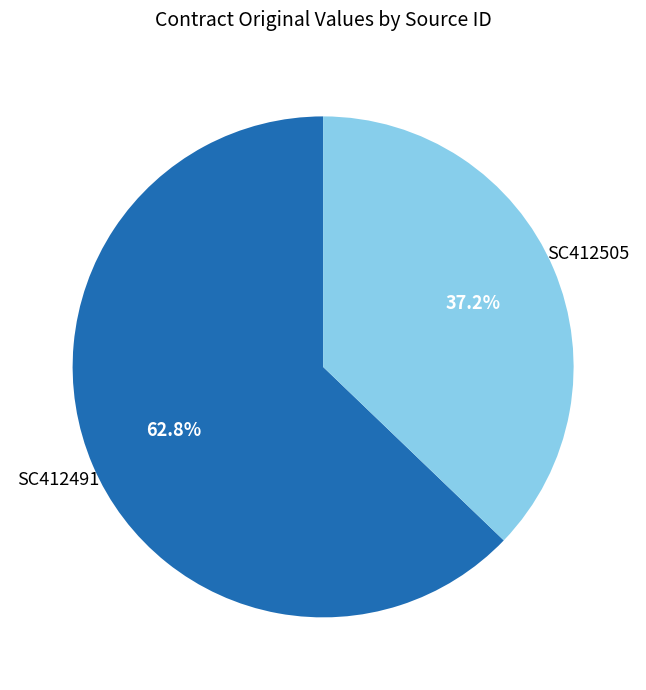

What is the ratio of the value at SC412491 to the value at SC412505?

1.7